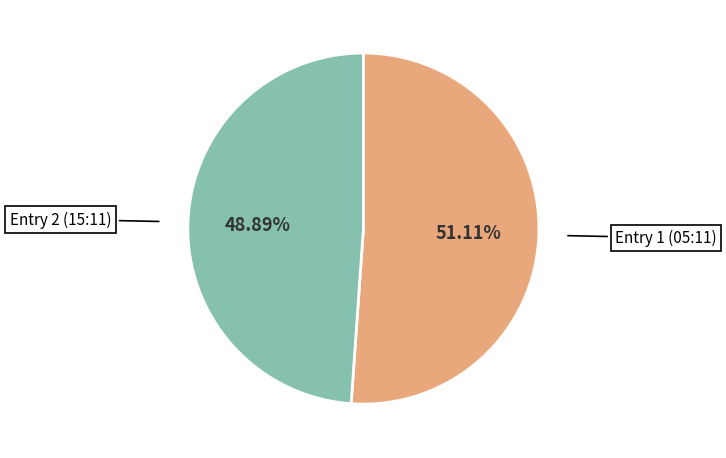

Is there a majority slice in this chart?

Yes